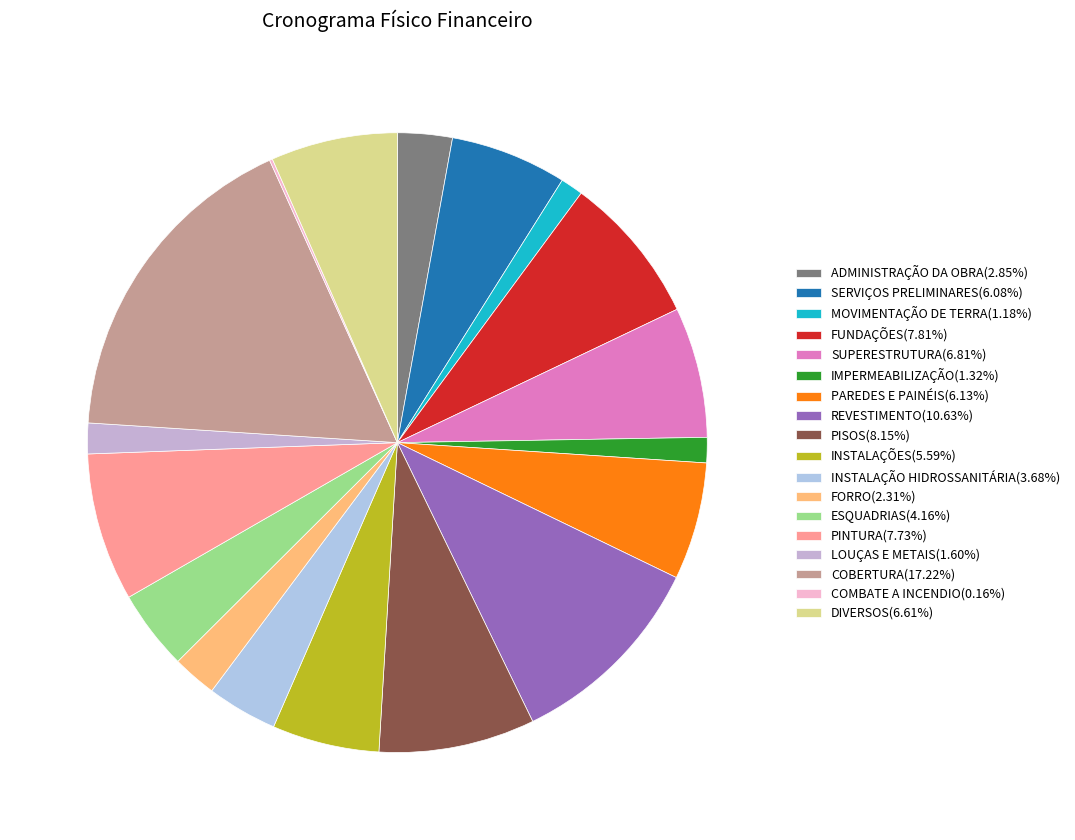

Is there any slice that represents more than half of the pie?

No